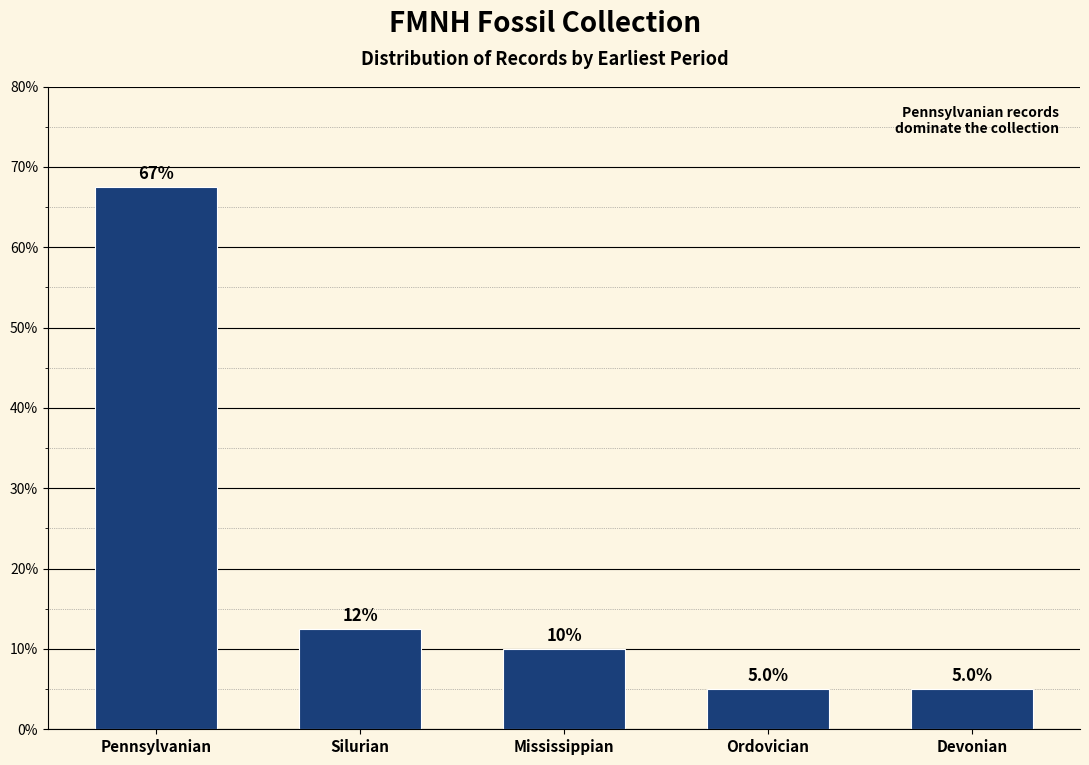

Reading left to right, extract all data points from this chart.

Pennsylvanian=67.5	Silurian=12.5	Mississippian=10.0	Ordovician=5.0	Devonian=5.0